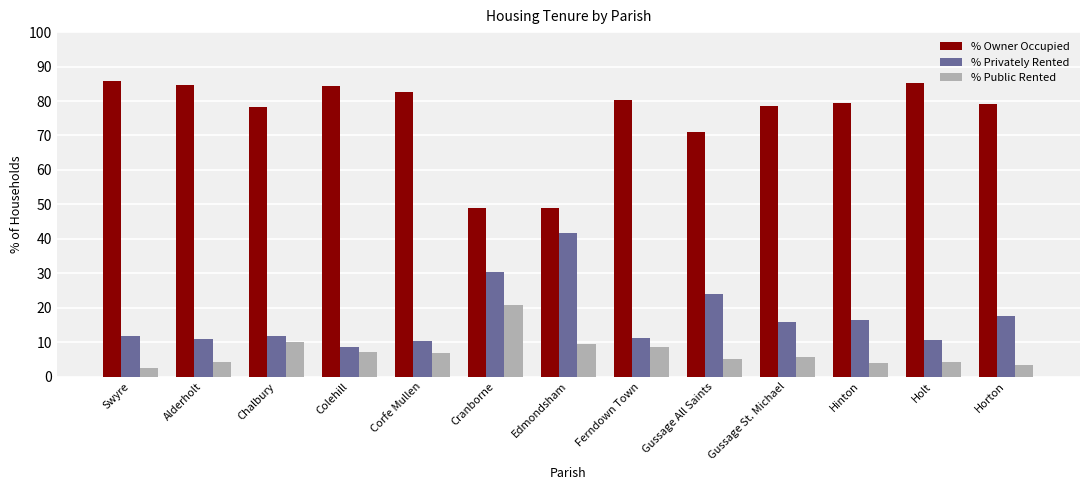

What is the value of the % Privately Rented bar at the 11th from the left?

16.4